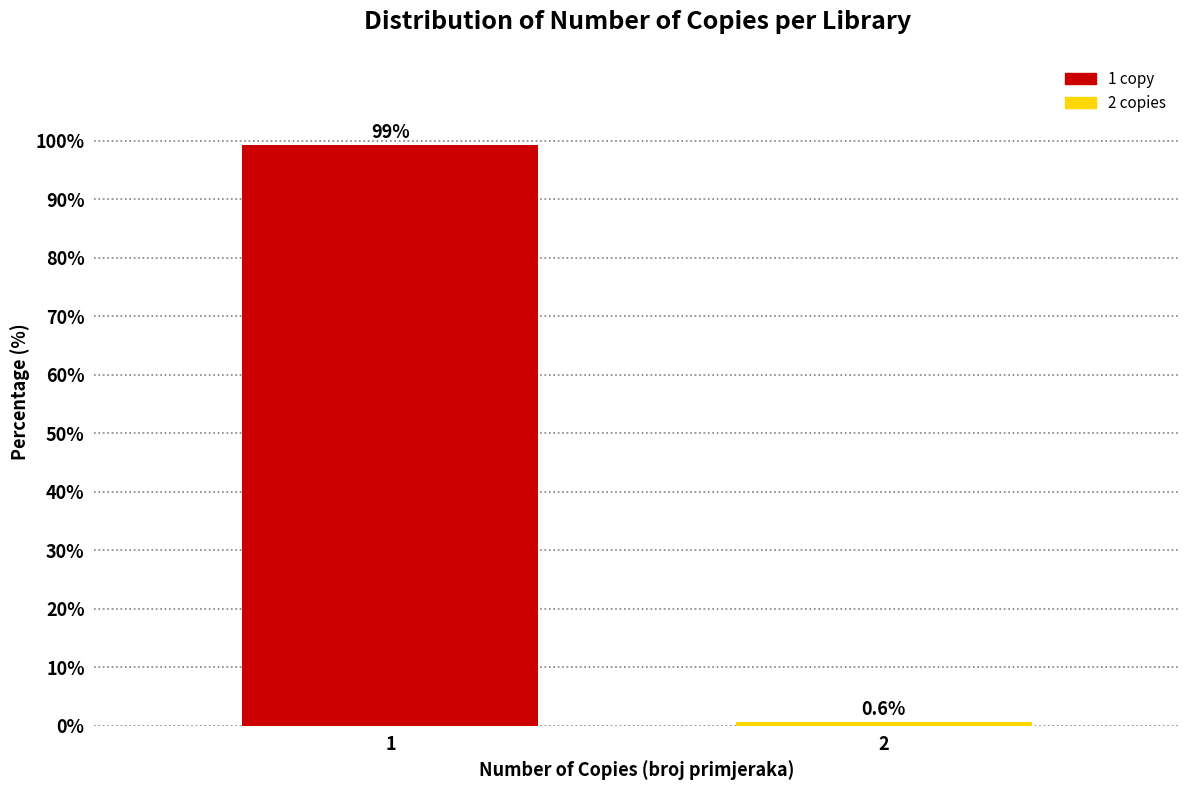

Reading left to right, transcribe all the data shown in this chart.

1=99.4	2=0.6